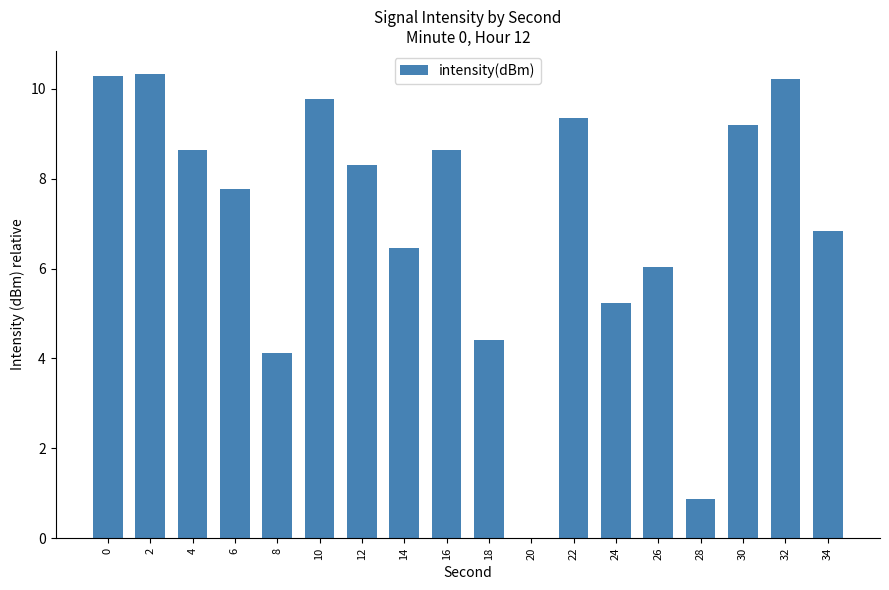

What is the sum of all values?

126.5